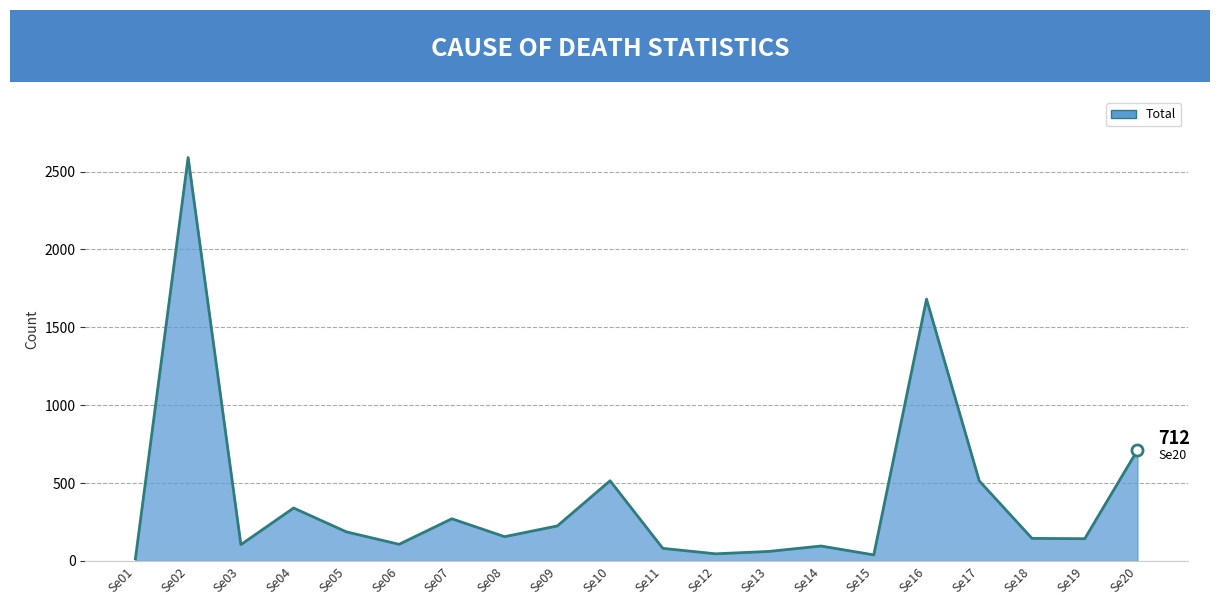

Approximately how many times larger is the value at Se20 compared to Se07?

2.6